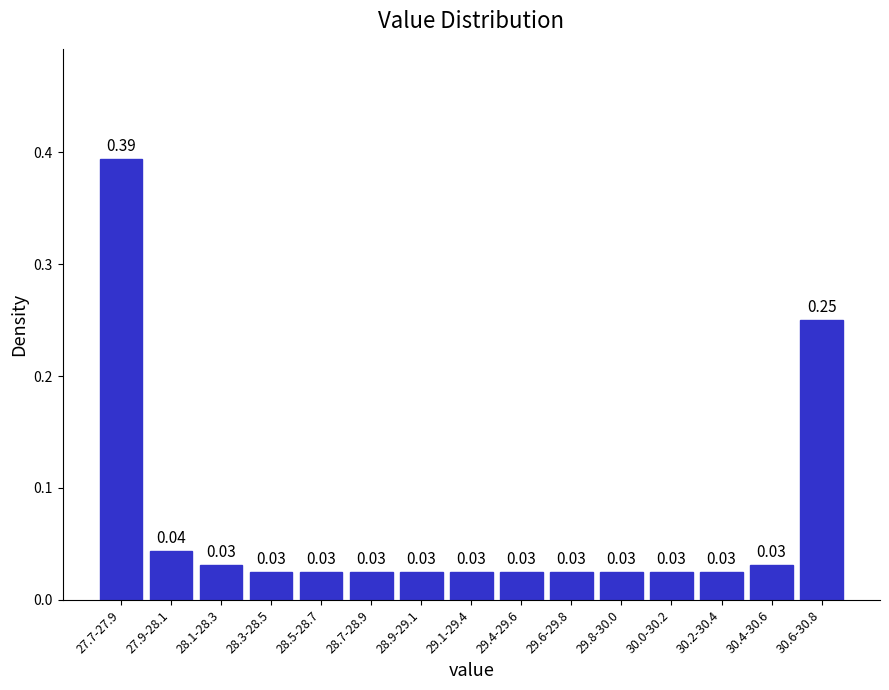

What is the sum of all values?

1.0